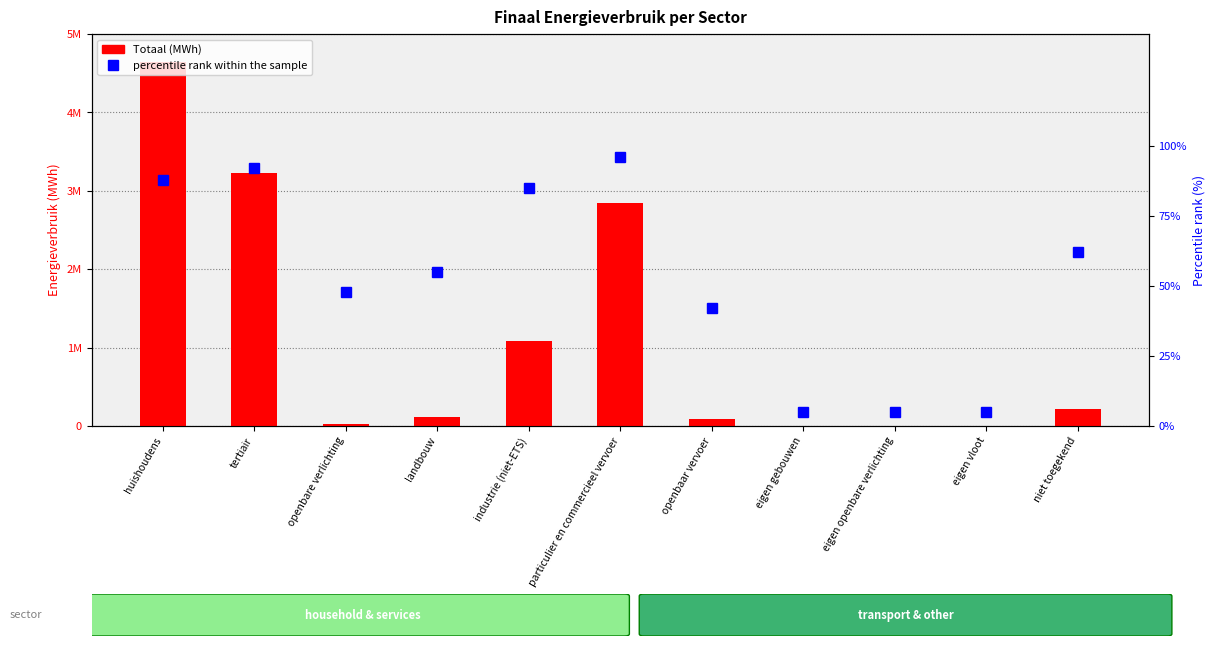

List the series in order of their peak value, lowest first.

percentile rank within the sample, Totaal (MWh)